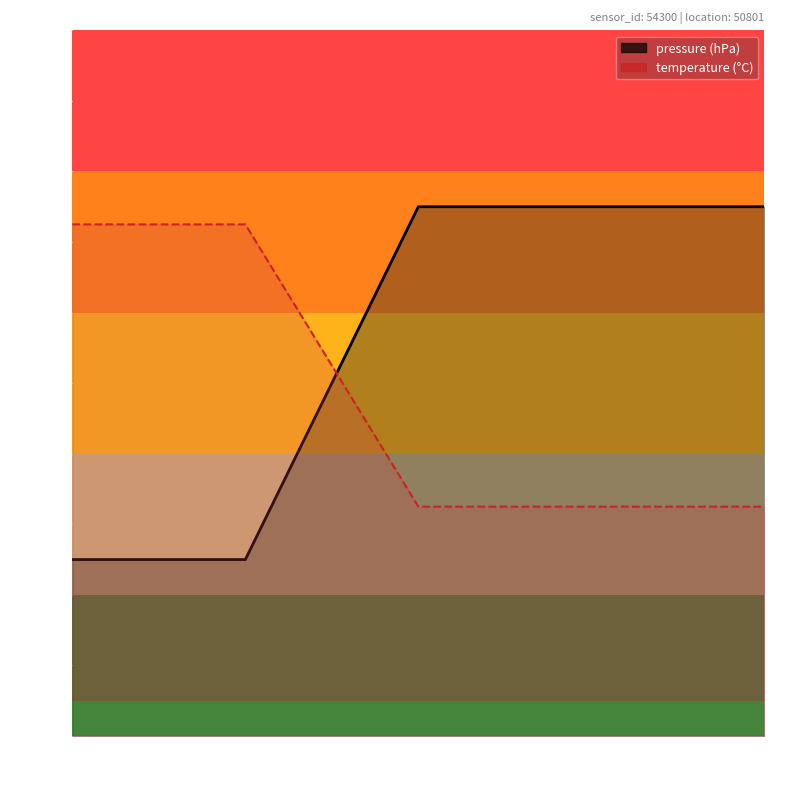

Which series has the largest total across all categories?

pressure